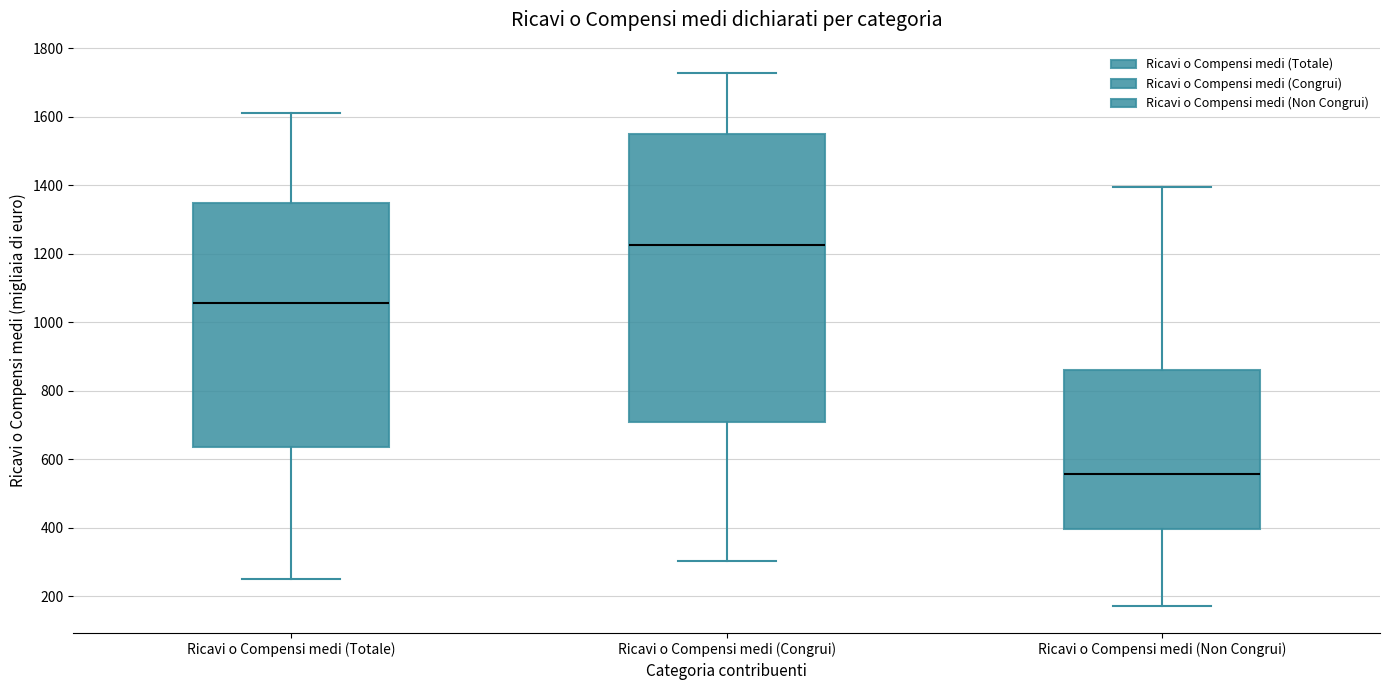

Where is the upper edge of the box for Ricavi o Compensi medi (Non Congrui) on the y-axis? The values are not printed on the chart, so give them approximately, as read against the axis.

860